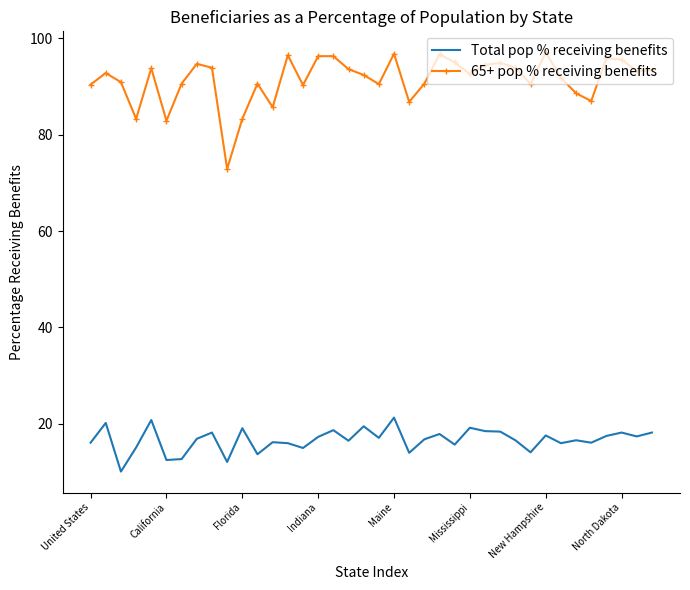

What is the maximum value for 65+ pop % receiving benefits?

97.1